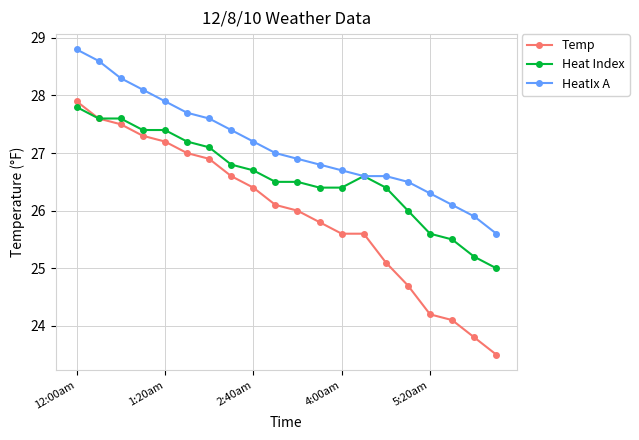

What is the sum of all Temp values?

518.9